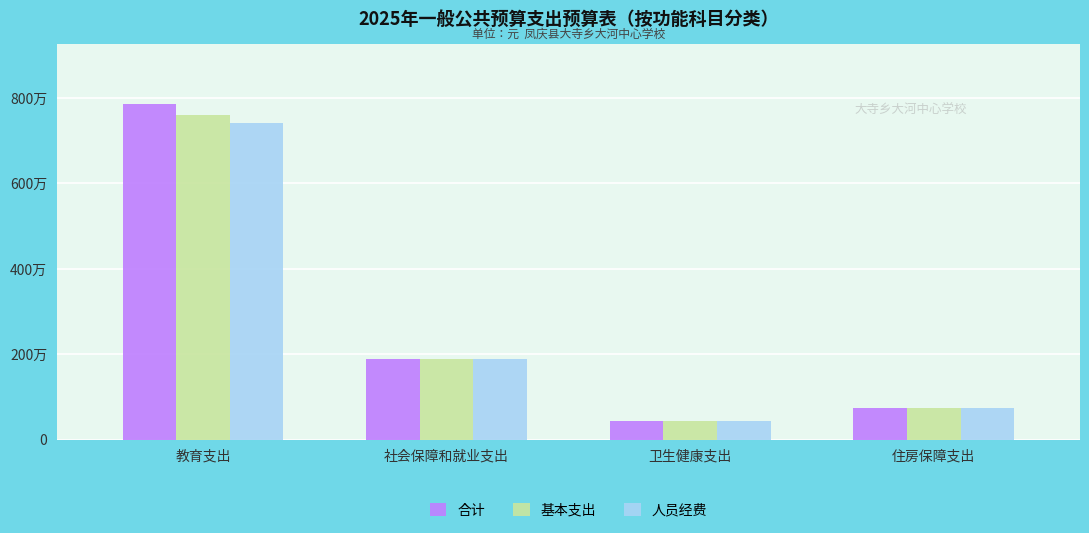

Does the chart contain any negative values?

No